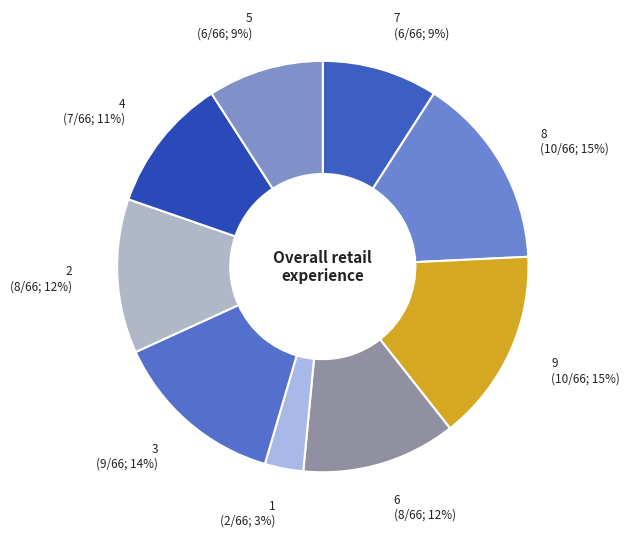

Does any single category account for the majority?

No